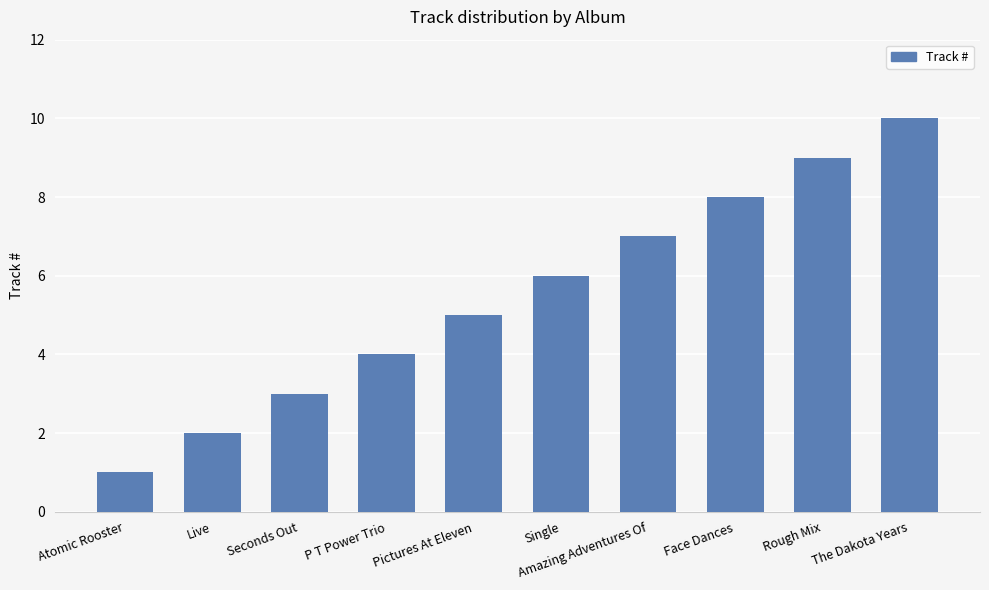

At which category does the chart reach its minimum across all series?

Atomic Rooster